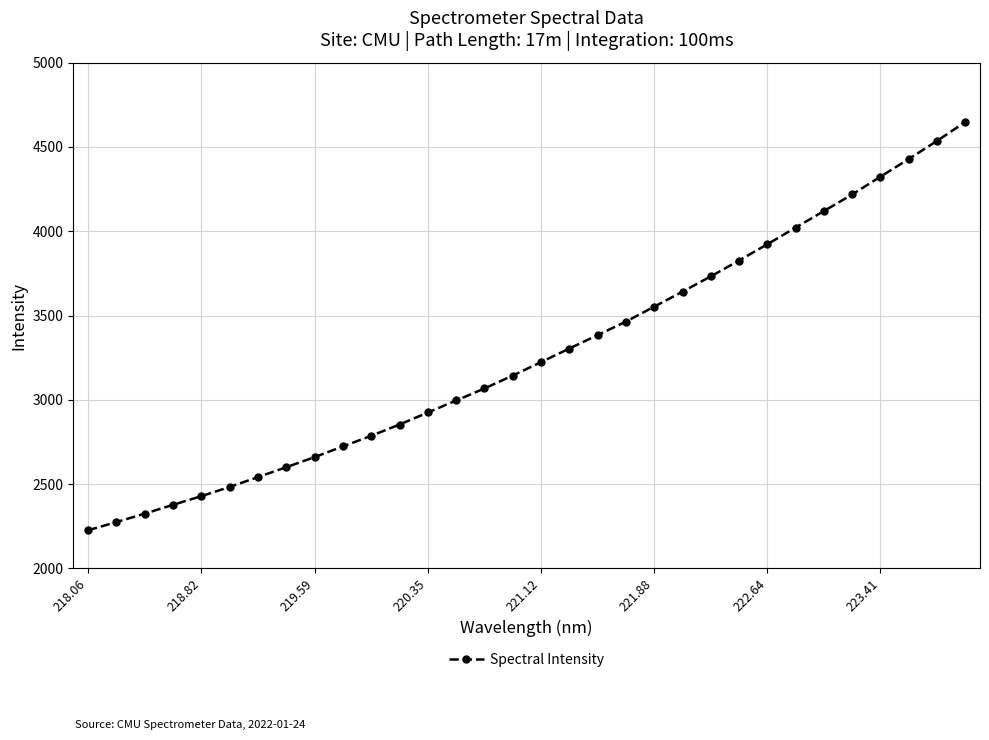

What is the average value?

3273.7